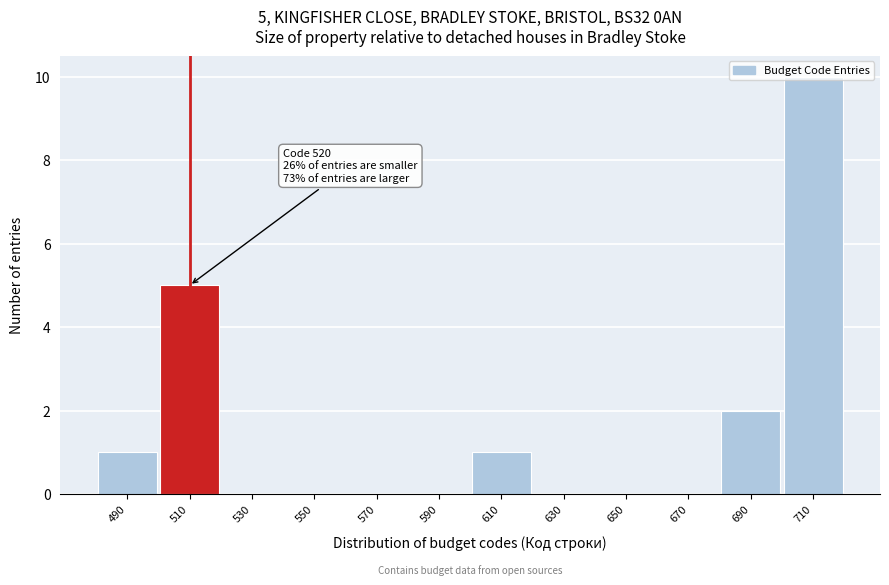

What is the maximum value shown in the chart?

10